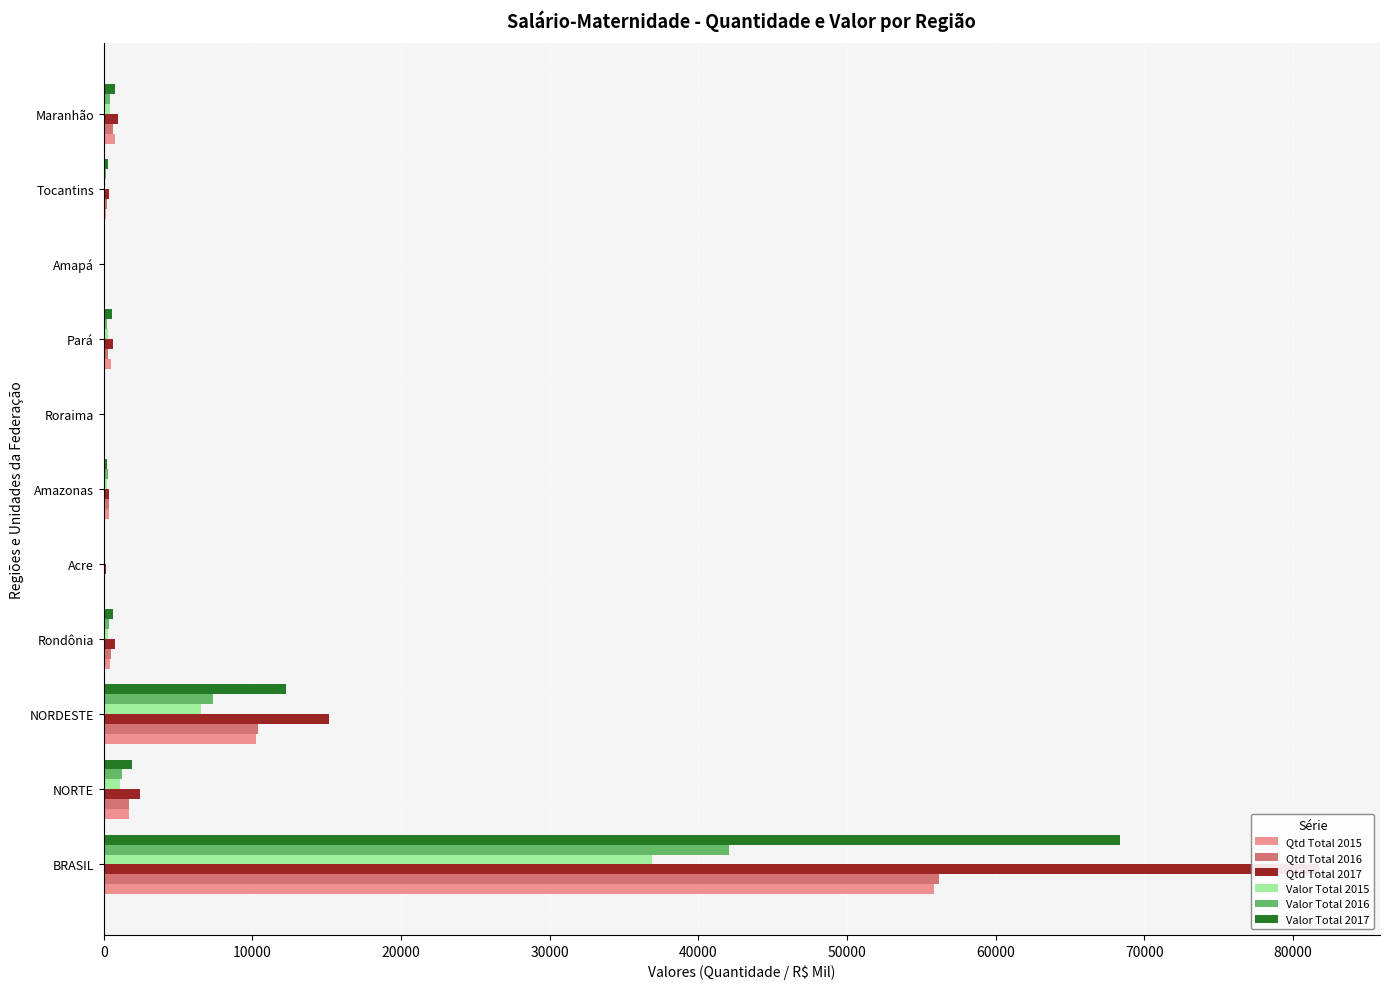

The value of Valor Total 2015 at BRASIL is 62336. True or false?

False